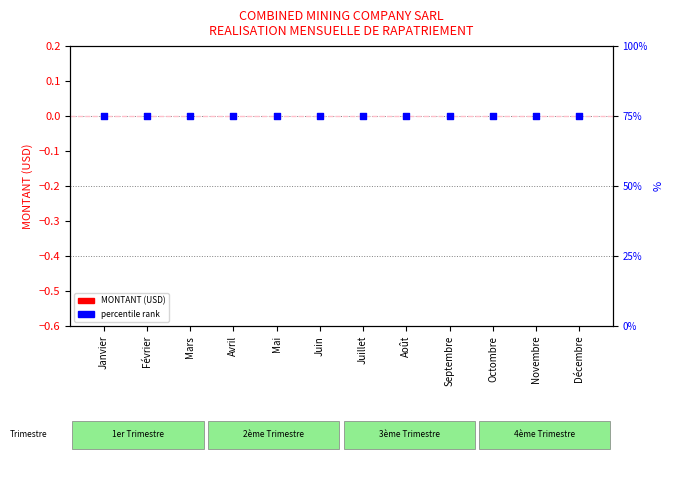

Which series contains the lowest Y value?

MONTANT (USD)